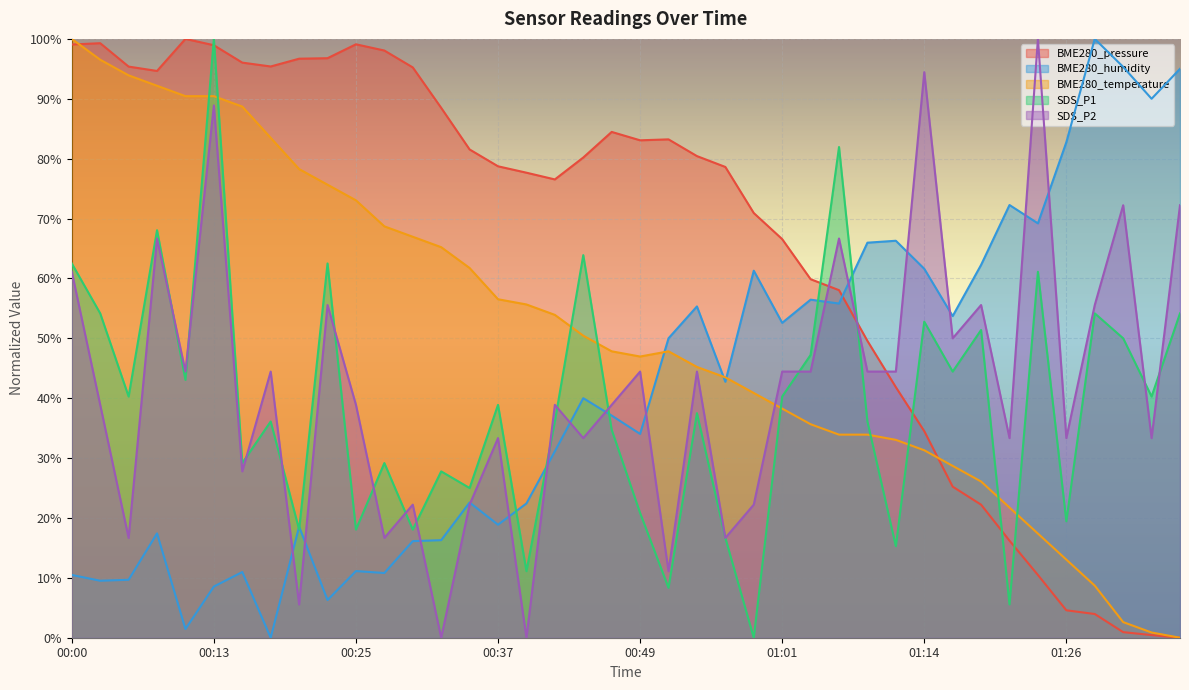

True or false: BME280_humidity and BME280_pressure cross at least once.

True